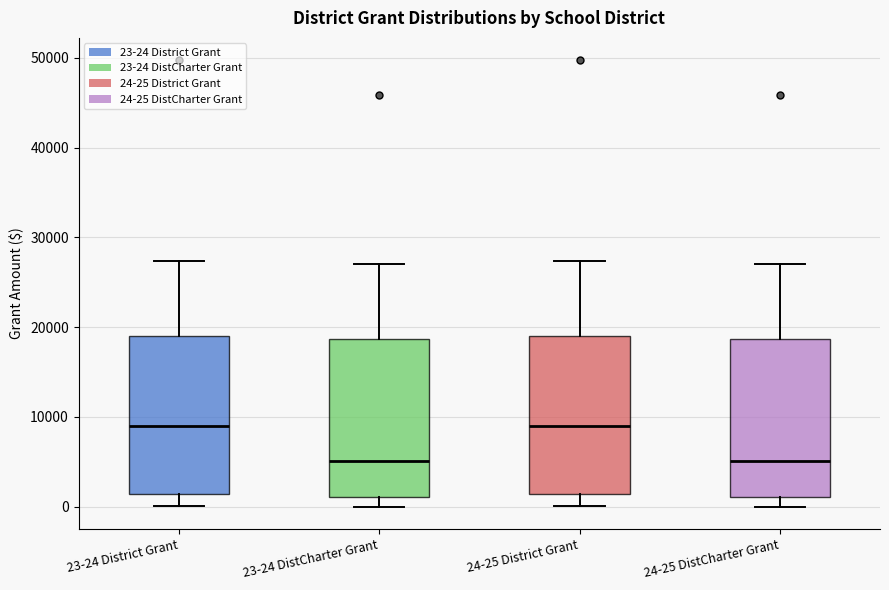

Reading left to right, read every box against the y-axis: the position of its median line, the range the box covers, and the ends of its whiskers. The values are not printed on the chart, so give them approximately, as read against the axis.

23-24 District Grant: median 9000, box 1000 to 19000, whiskers 0 to 27000
23-24 DistCharter Grant: median 5000, box 1000 to 19000, whiskers 0 to 27000
24-25 District Grant: median 9000, box 1000 to 19000, whiskers 0 to 27000
24-25 DistCharter Grant: median 5000, box 1000 to 19000, whiskers 0 to 27000